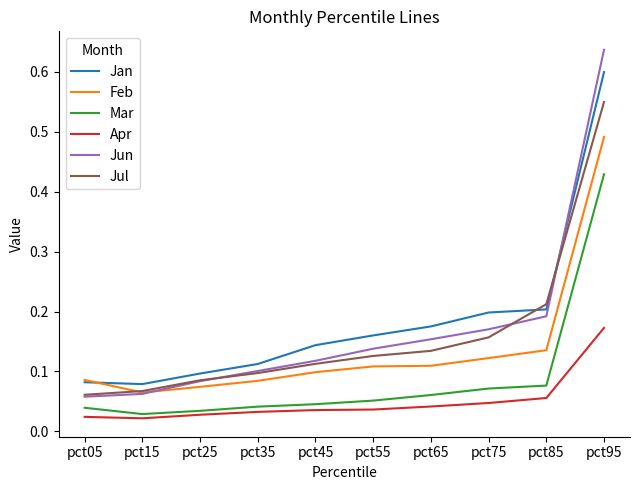

True or false: Jan has a value of 0.0 at pct15.

False